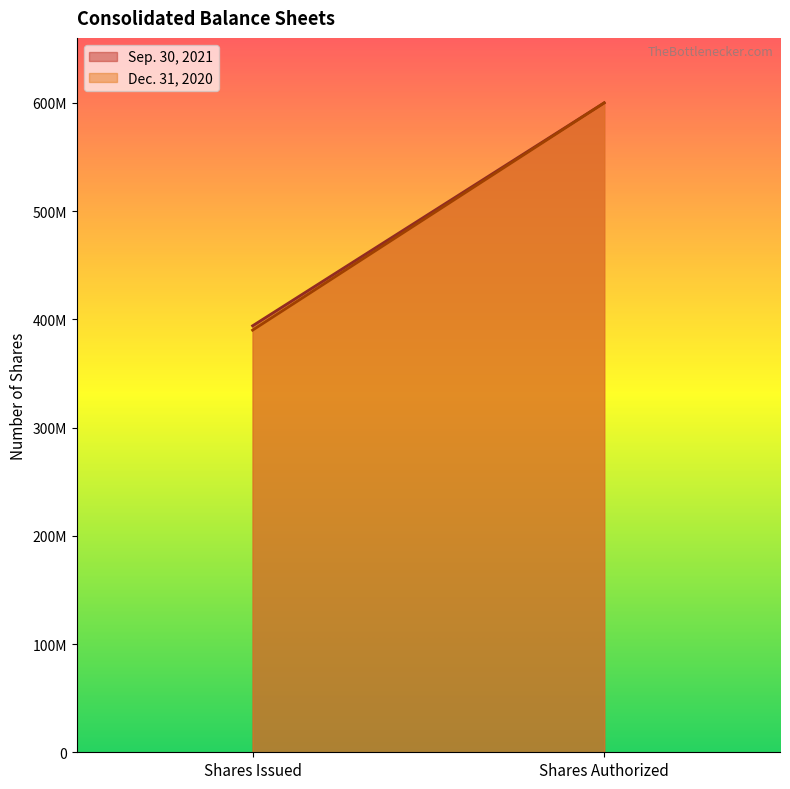

What is the total value across all series at Shares Authorized?

1200000000.0